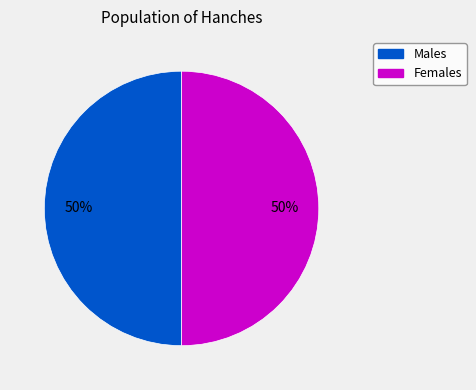

To the nearest percent, what is the average slice percentage?

50%